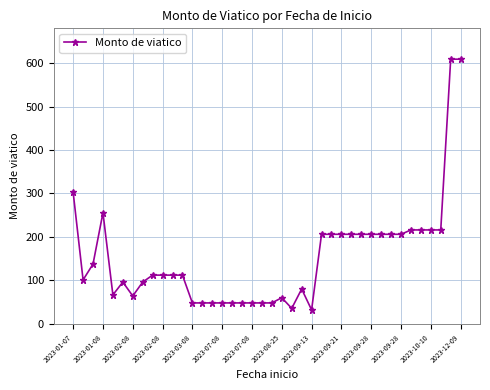

What is the difference between the maximum and minimum values?

577.0